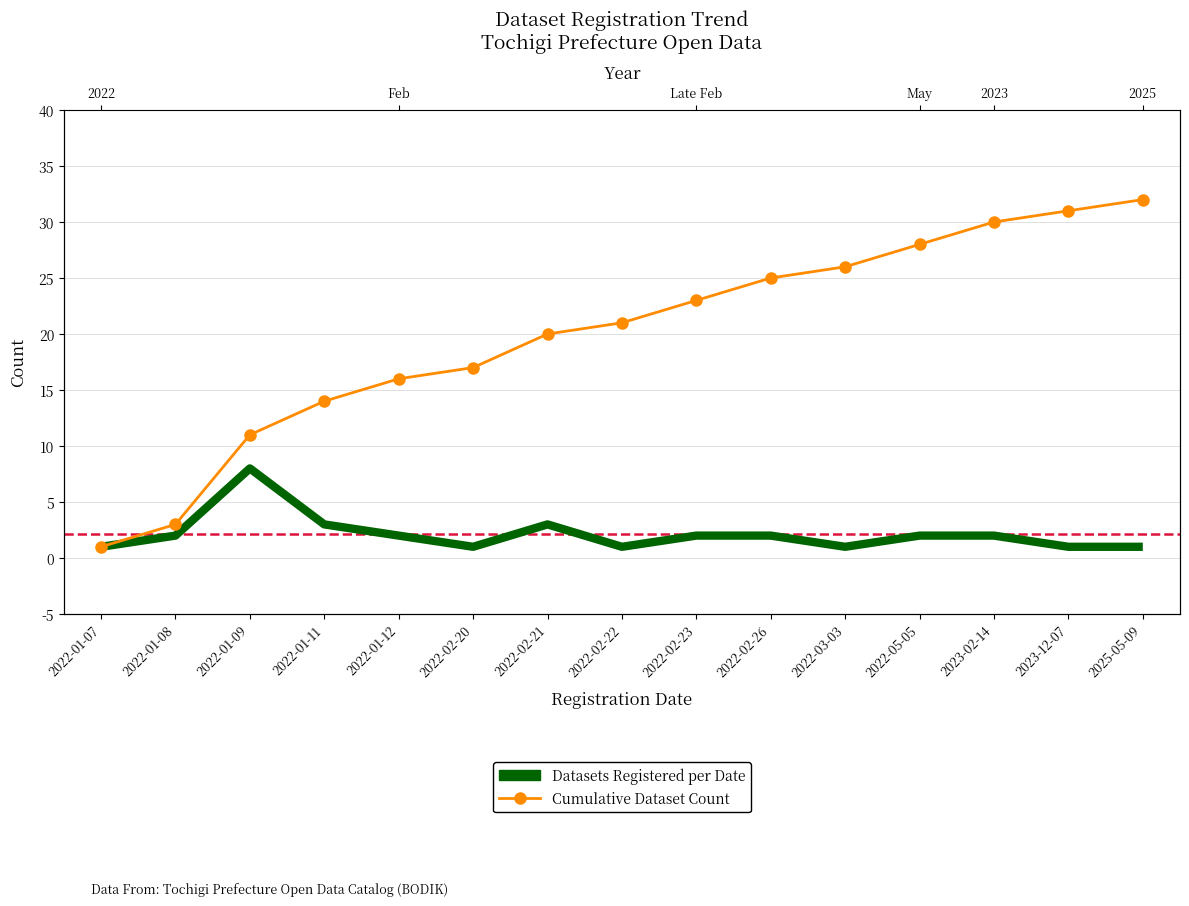

What is the value of the Datasets Registered per Date point at the 12th from the left?

2